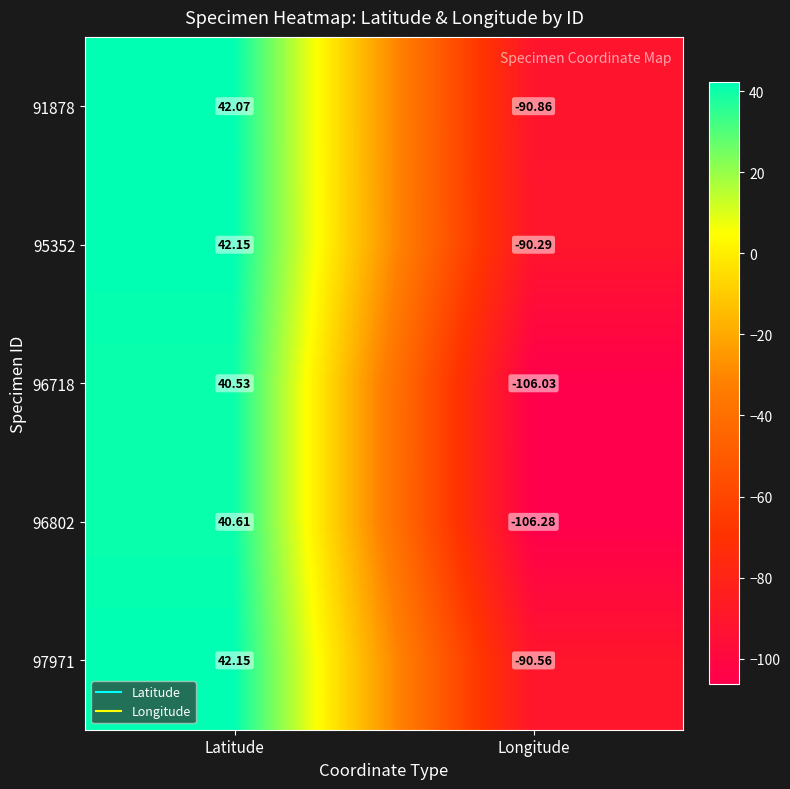

Which series has the largest total across all categories?

95352